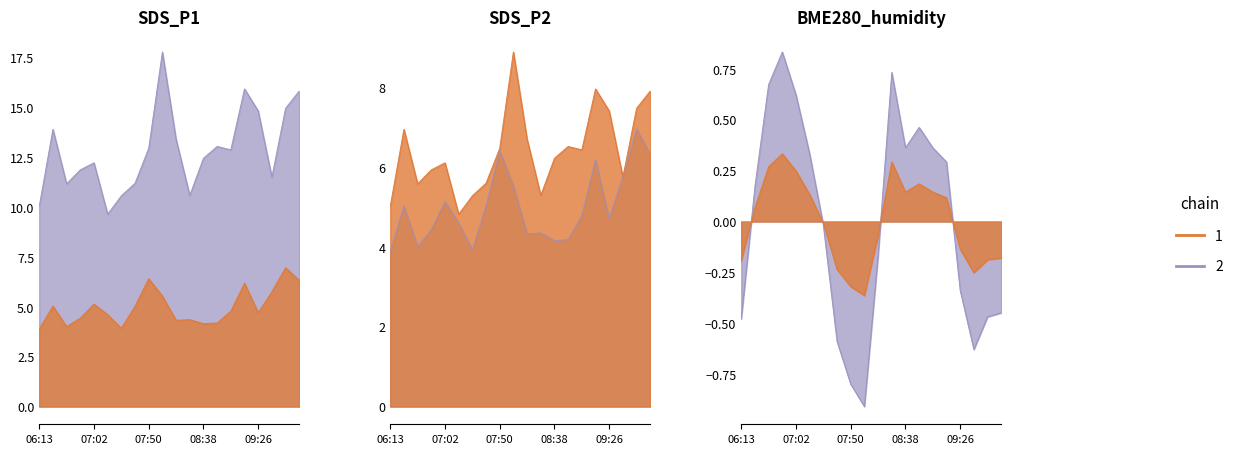

Which has a higher value, 5 or 8?

8